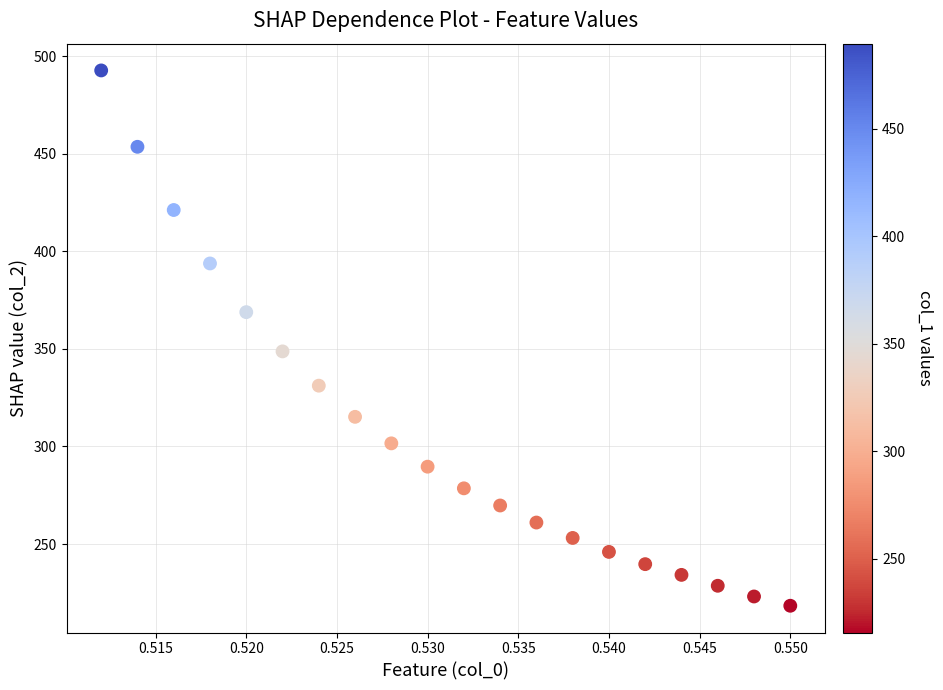

What Y value in the scatter plot is closest to 355?

348.7